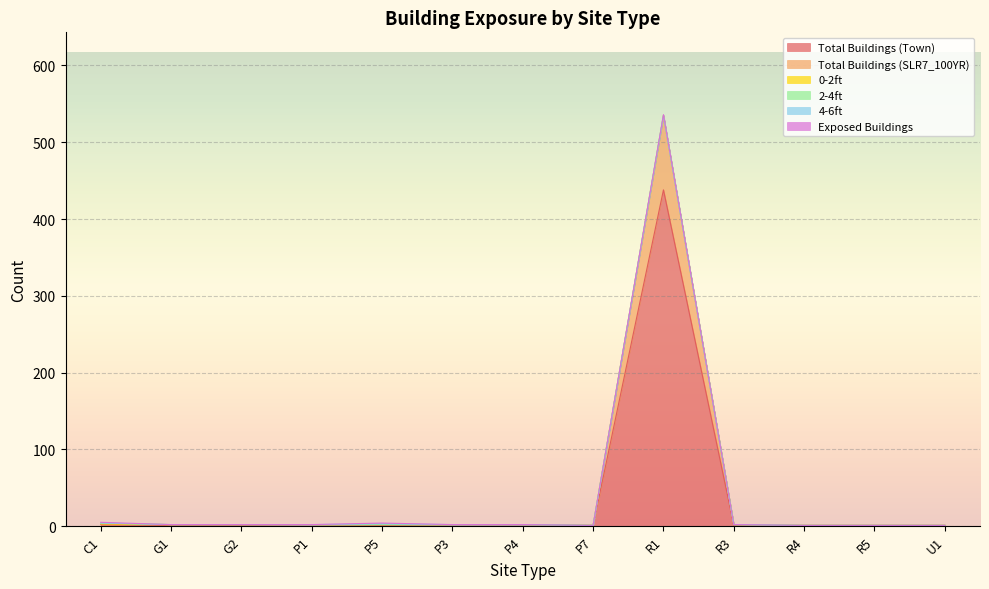

The 0-2ft series shows 2 at R3. True or false?

True